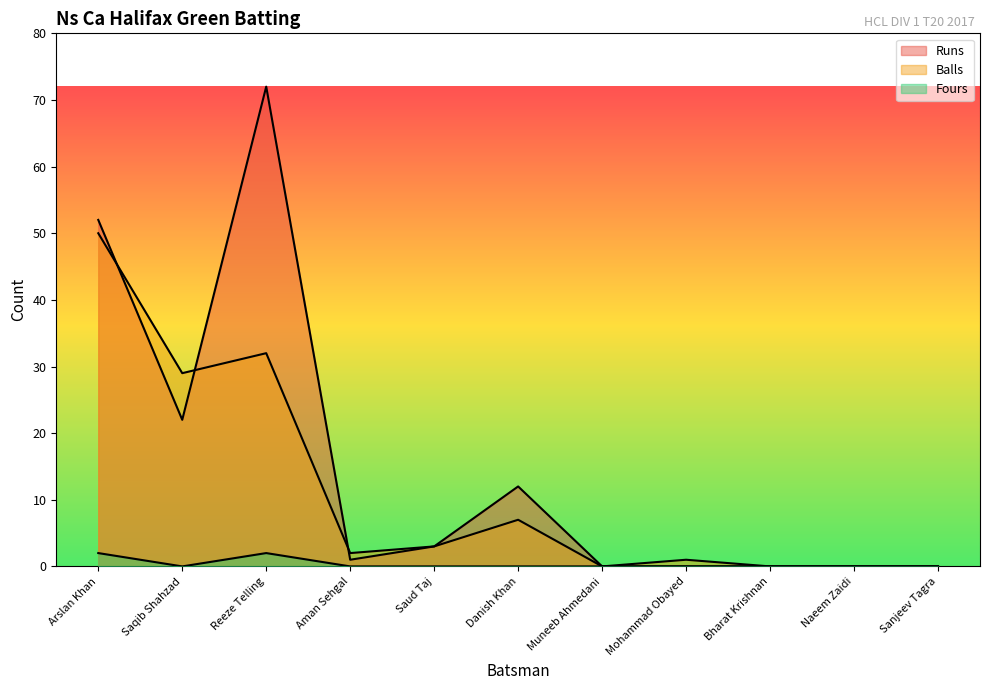

List the labels in order of Fours value, largest first.

Arslan Khan, Reeze Telling, Saqib Shahzad, Aman Sehgal, Saud Taj, Danish Khan, Muneeb Ahmedani, Mohammad Obayed, Bharat Krishnan, Naeem Zaidi, Sanjeev Tagra